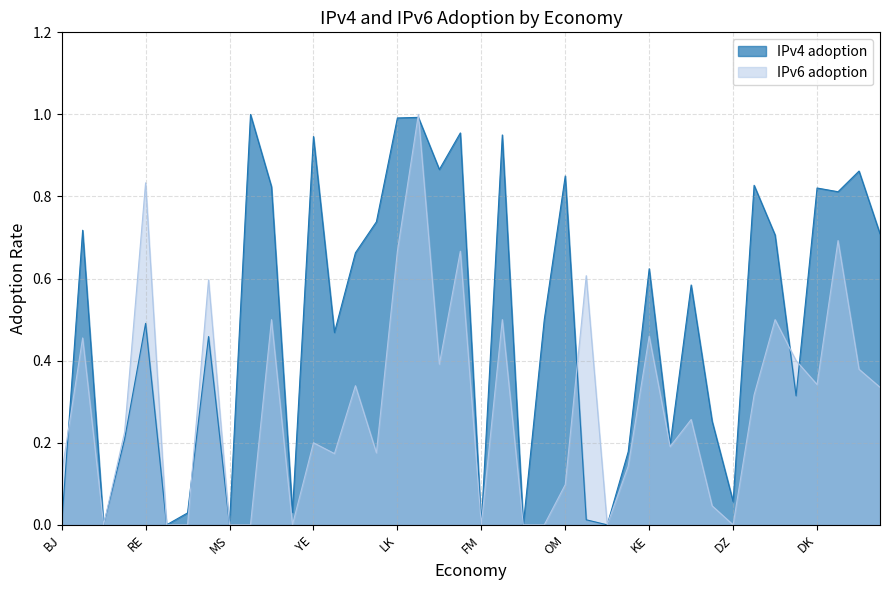

Count the number of categories in the chart.

40